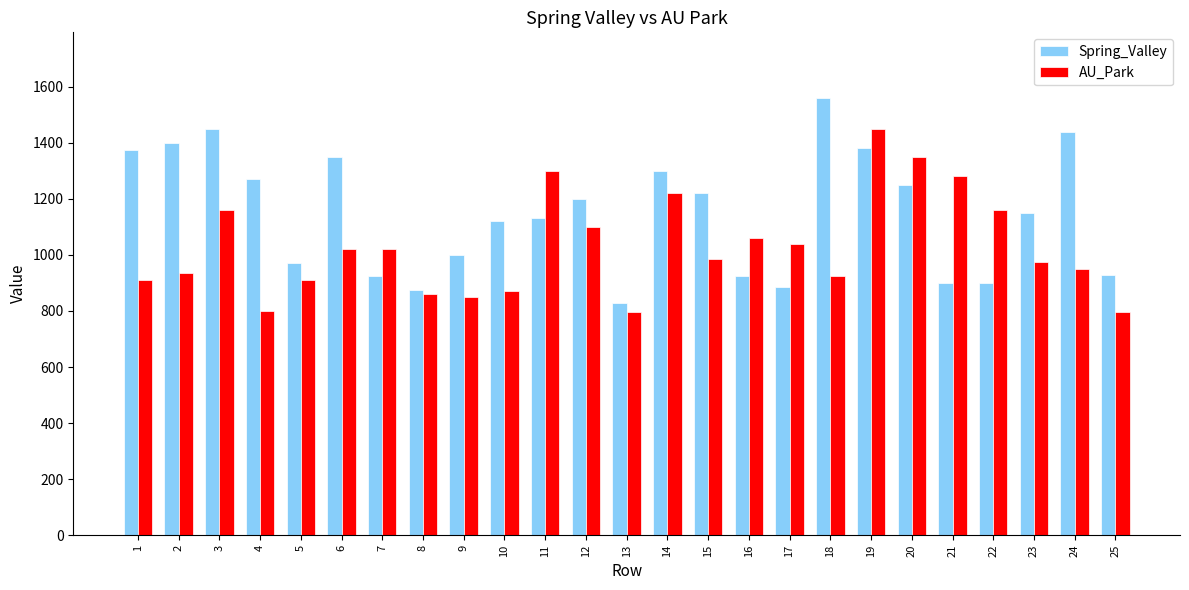

What is the sum of all AU_Park values?

25723